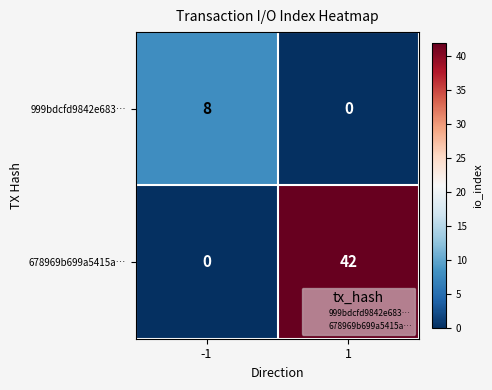

Reading right to left, what are all the values shown in this chart?

999bdcfd9842e683…: 1=0	-1=8
678969b699a5415a…: 1=42	-1=0